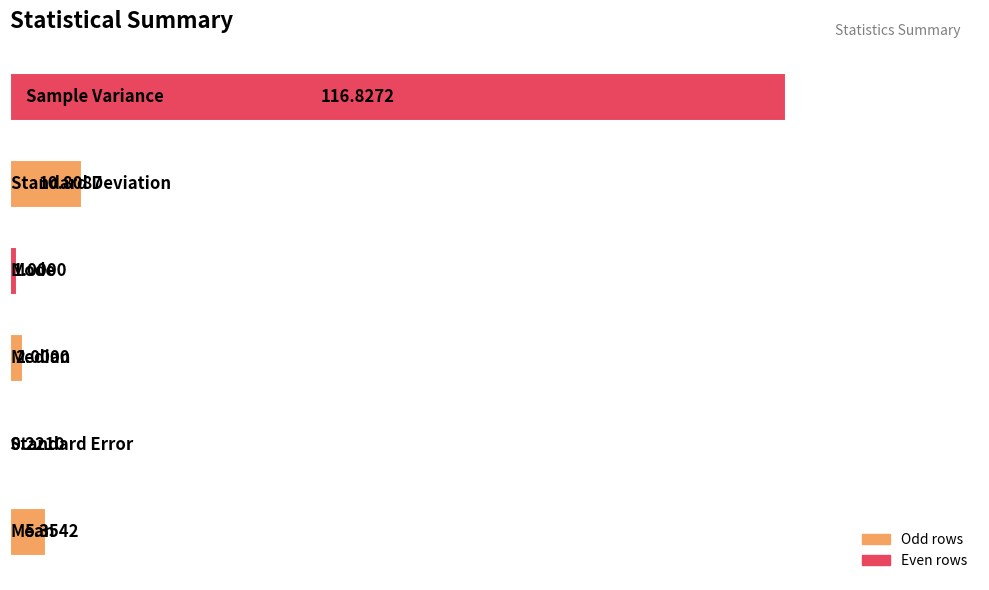

What is the sum of all values?

136.2